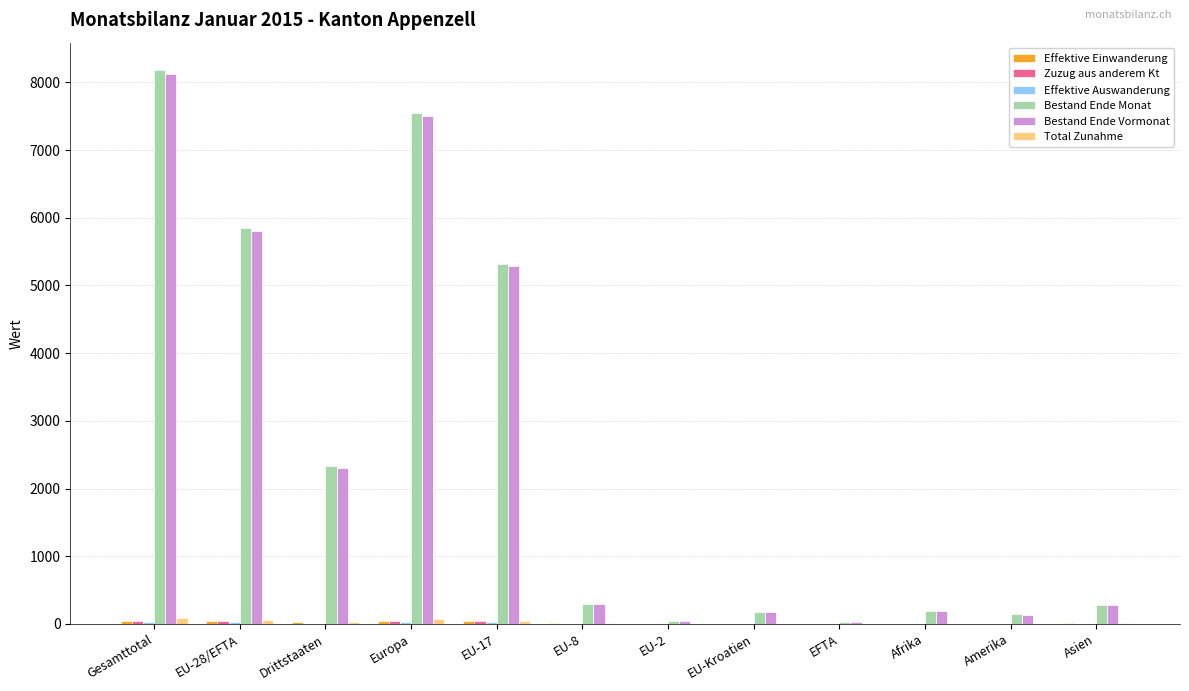

At which category is the sum across all series the highest?

Gesamttotal